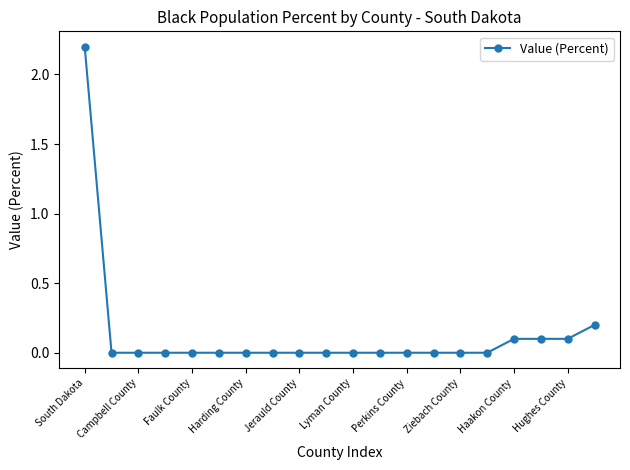

Reading left to right, list all the values displayed in this chart.

2.2	0.0	0.0	0.0	0.0	0.0	0.0	0.0	0.0	0.0	0.0	0.0	0.0	0.0	0.0	0.0	0.1	0.1	0.1	0.2